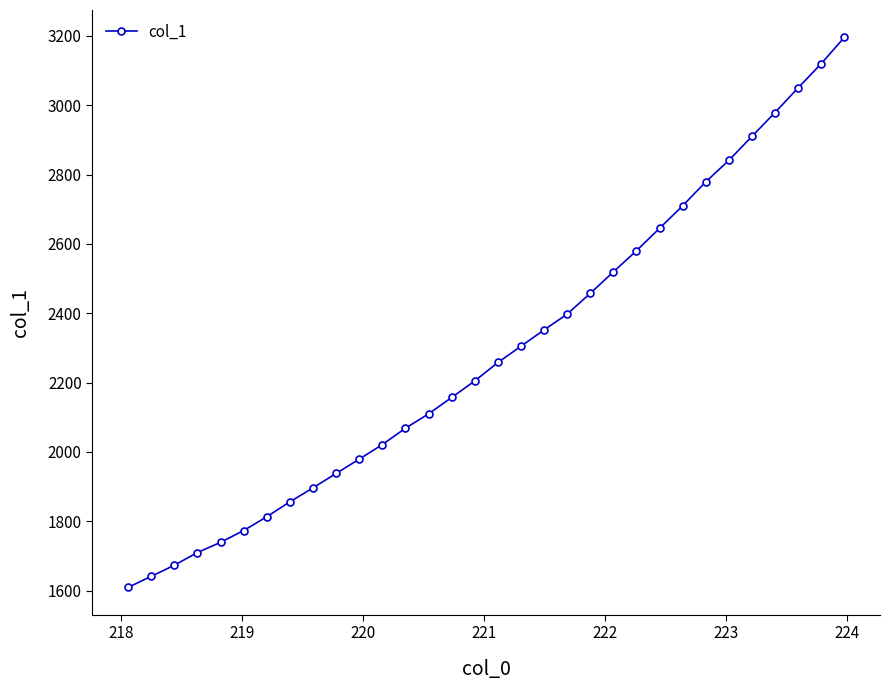

What is the difference between the second highest and minimum values?

1510.6